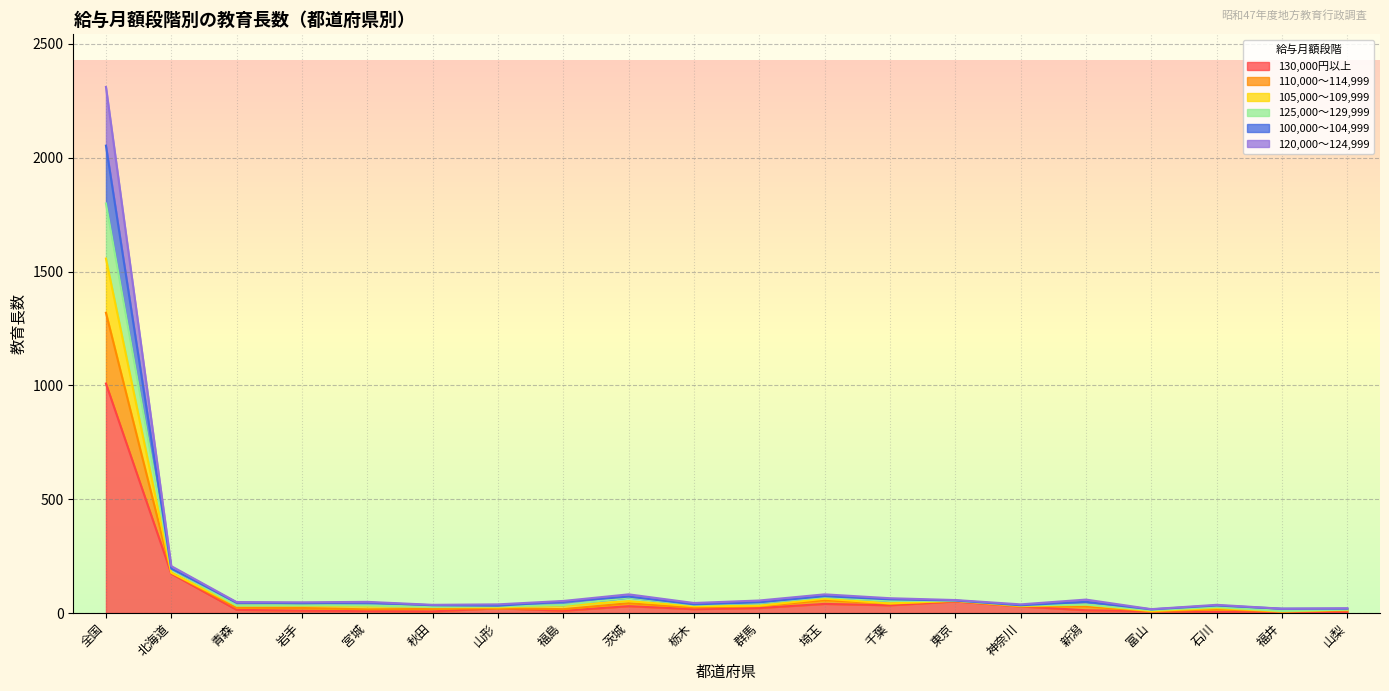

True or false: 110,000～114,999 and 120,000～124,999 cross at least once.

False